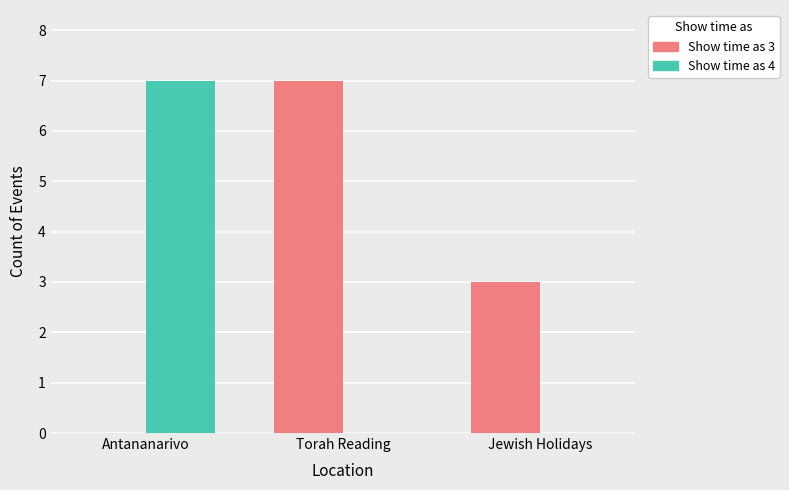

Is it true that Show time as 3 equals 0 at Antananarivo?

True